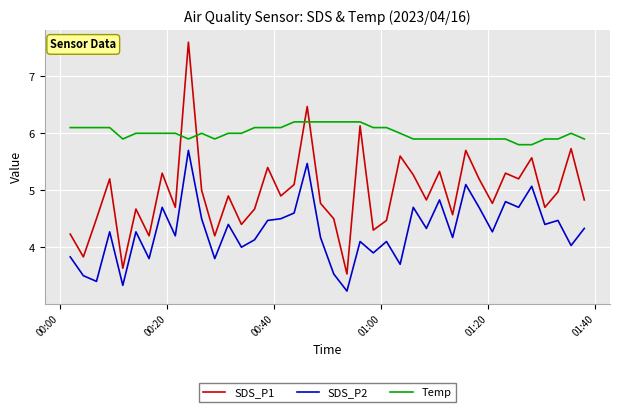

Rank the series by their average value, from lowest to highest.

SDS_P2, SDS_P1, Temp